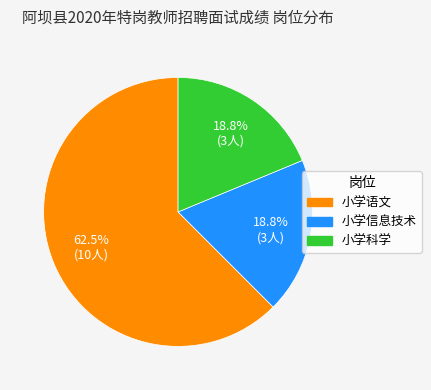

Combined, do 小学科学 and 小学语文 account for over 50%?

Yes